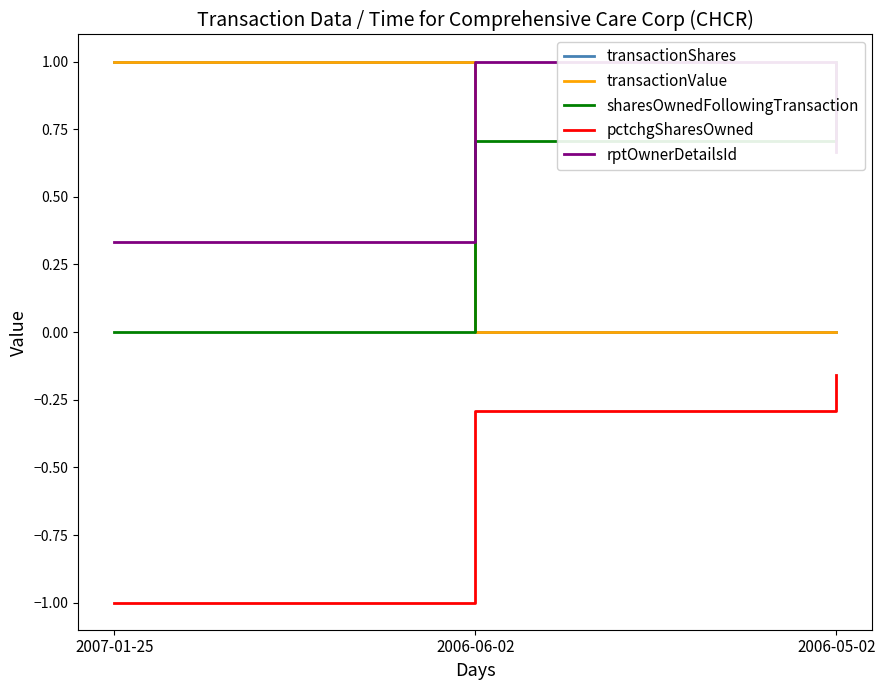

Which series changed the most between 2007-01-25 and 2006-05-02?

sharesOwnedFollowingTransaction